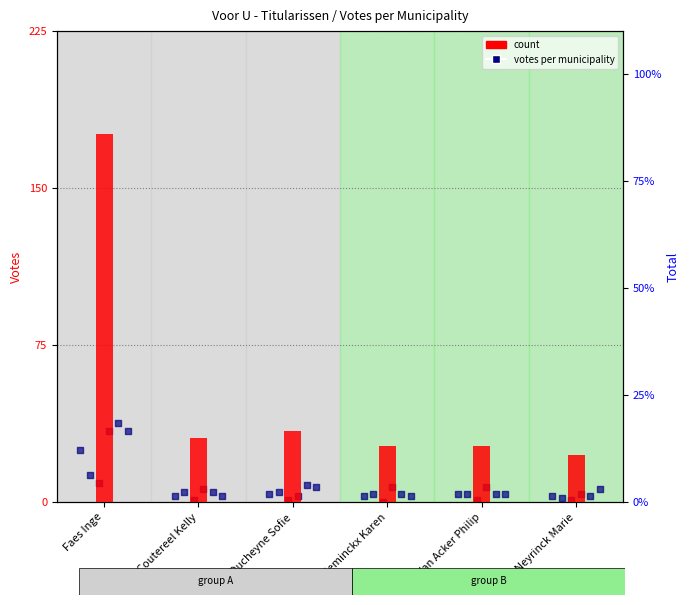

What is the change in value from Faes Inge to Neyrinck Marie?

-150